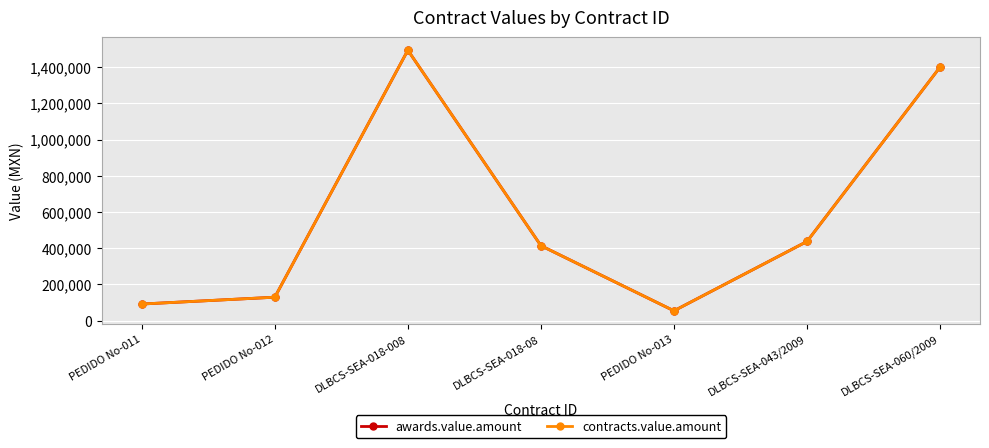

True or false: contracts.value.amount and awards.value.amount cross at least once.

False